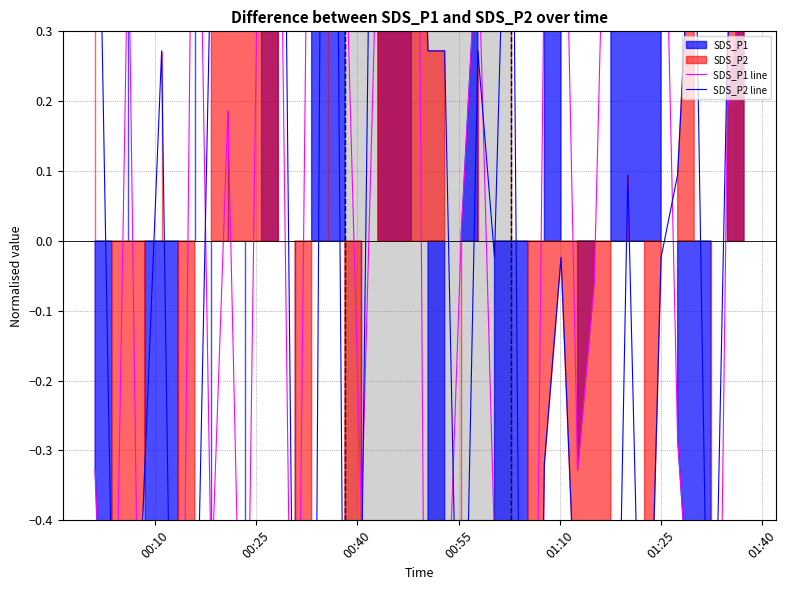

At how many categories does at least one series exceed 0?

30